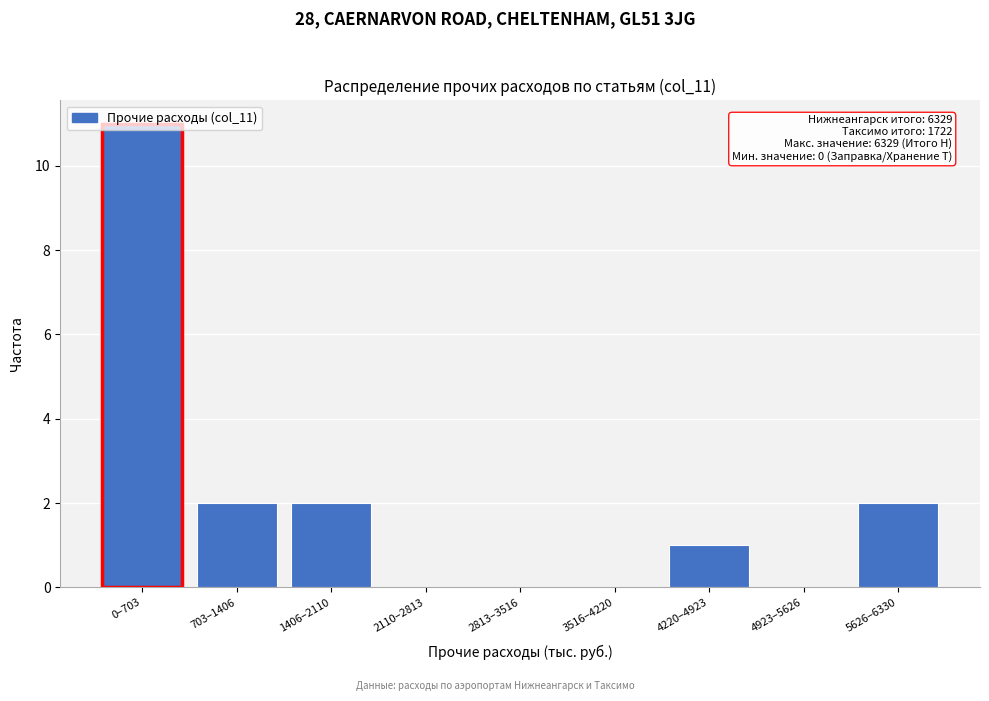

Which category has the highest value across all series?

0–703